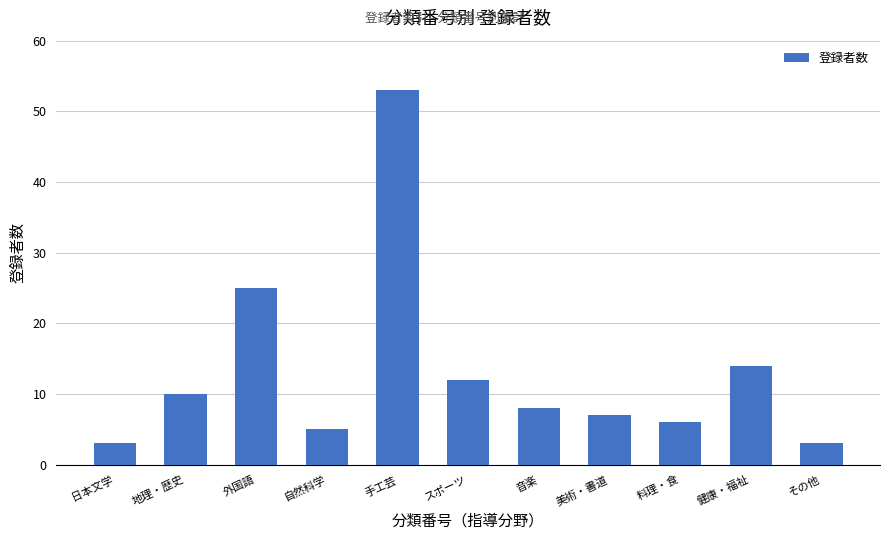

What is the difference between the second highest and second lowest values?

22